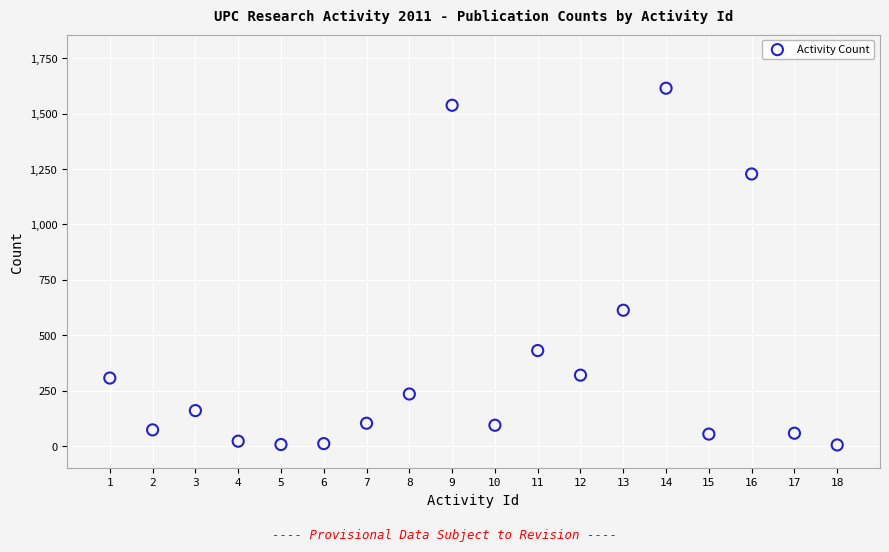

What Y value in the scatter plot is closest to 810?

613